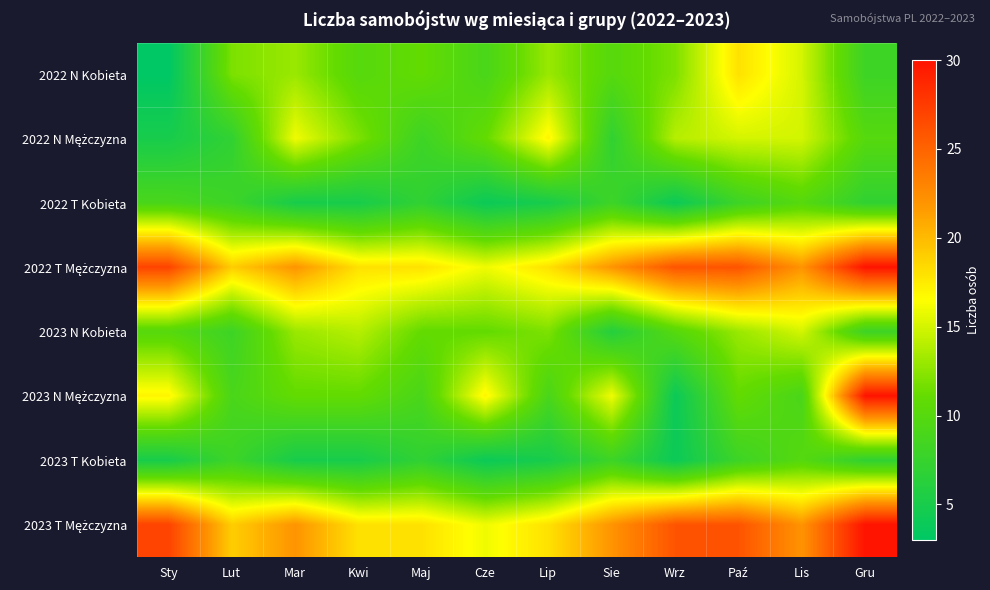

Between Gru and Wrz, which is larger?

Wrz